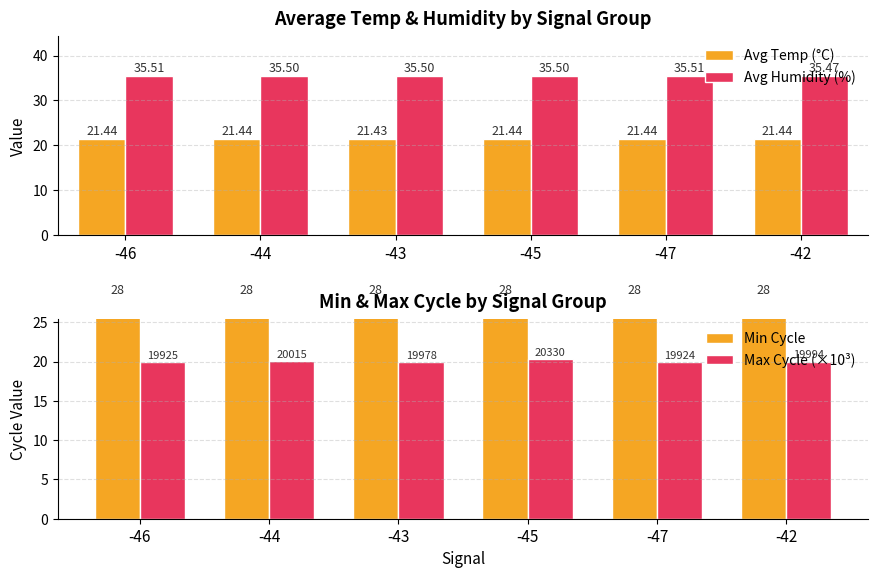

What position from the left is -47?

5